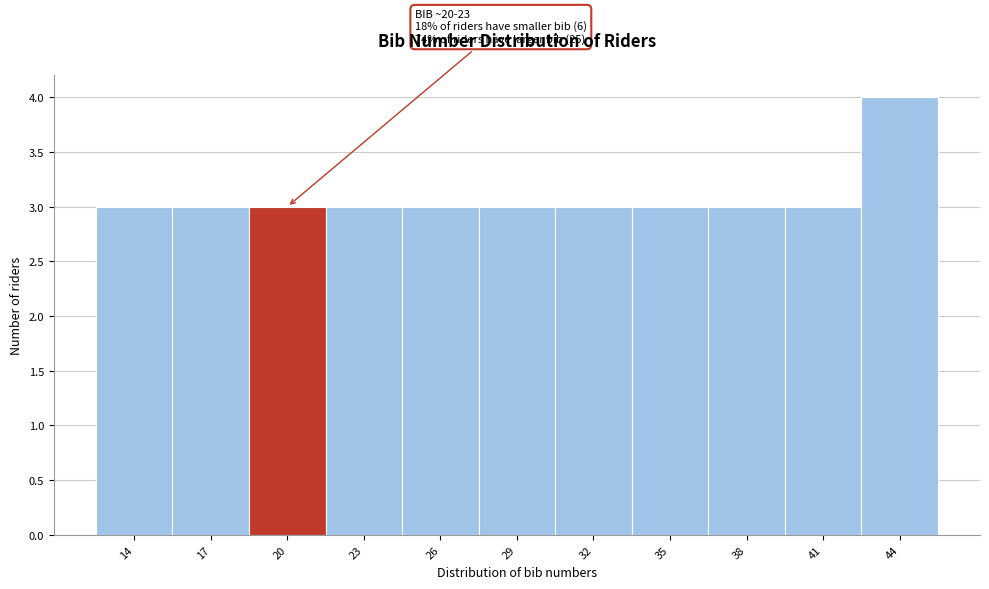

Reading left to right, what are all the values shown in this chart?

3	3	3	3	3	3	3	3	3	3	4